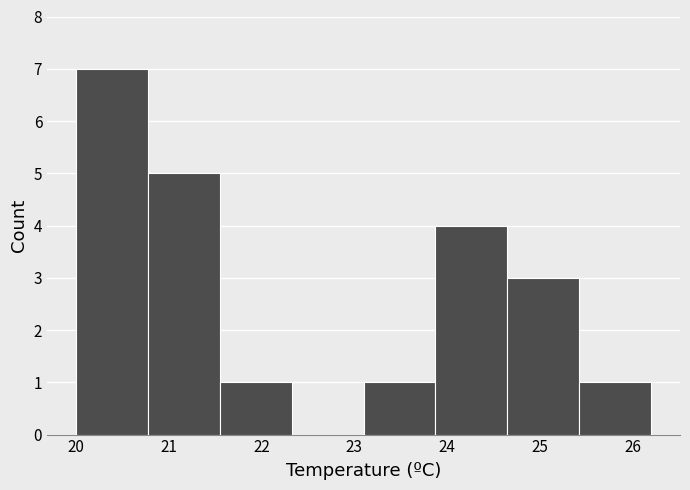

How tall is the bar that spans 23.1 to 23.9 on the x-axis? Neither the bar edges nor the heights are printed on the chart, so give them approximately, as read against the axes.

1